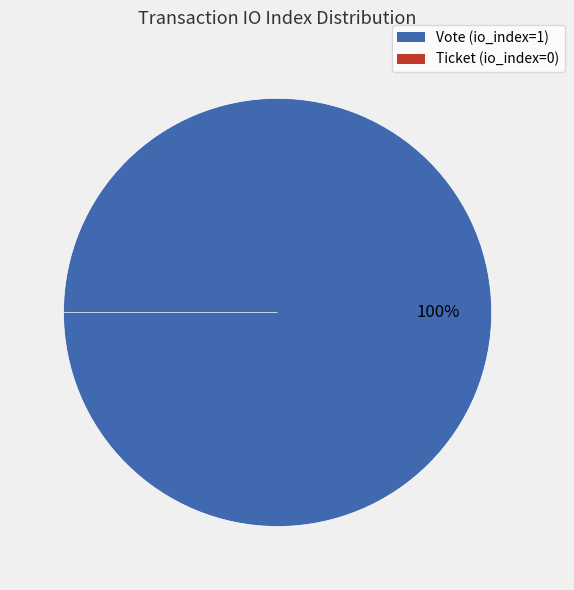

To the nearest percent, what is the combined percentage of Ticket (io_index=0) and Vote (io_index=1)?

100%